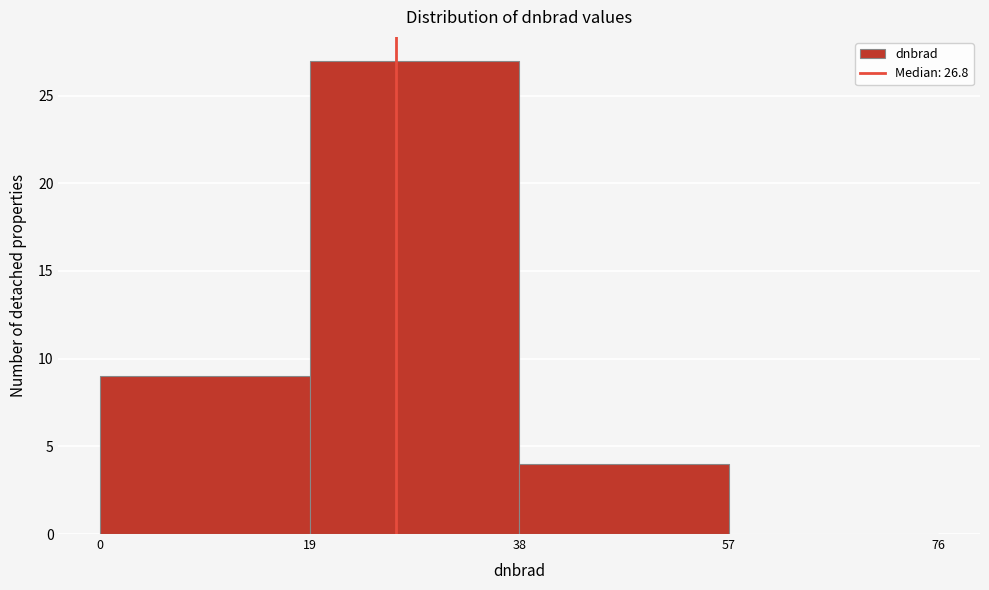

Reading left to right, transcribe this chart: for each bar, give the range it covers on the x-axis and its height. The values are not printed on the chart, so give them approximately, as read against the axis.

0 to 19: 9
19 to 38: 27
38 to 57: 4
57 to 76: 0